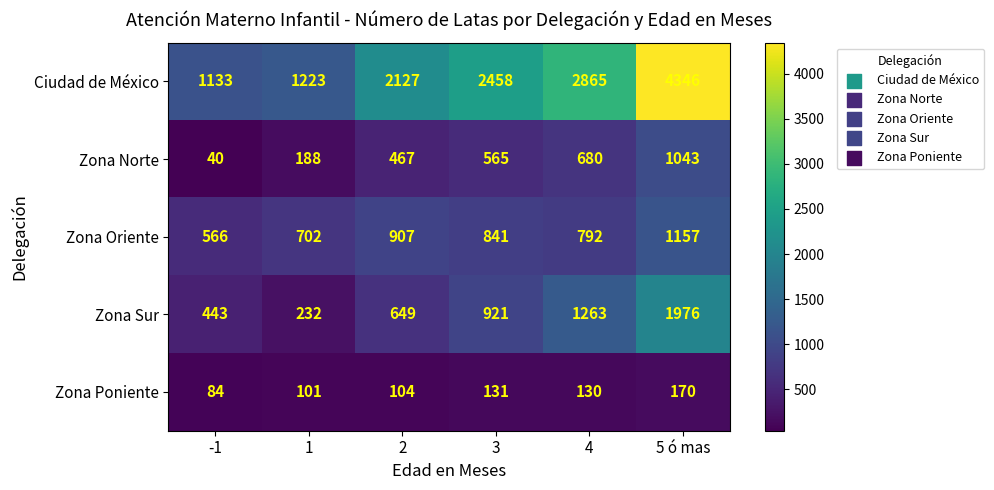

How many data points does each series have?

6